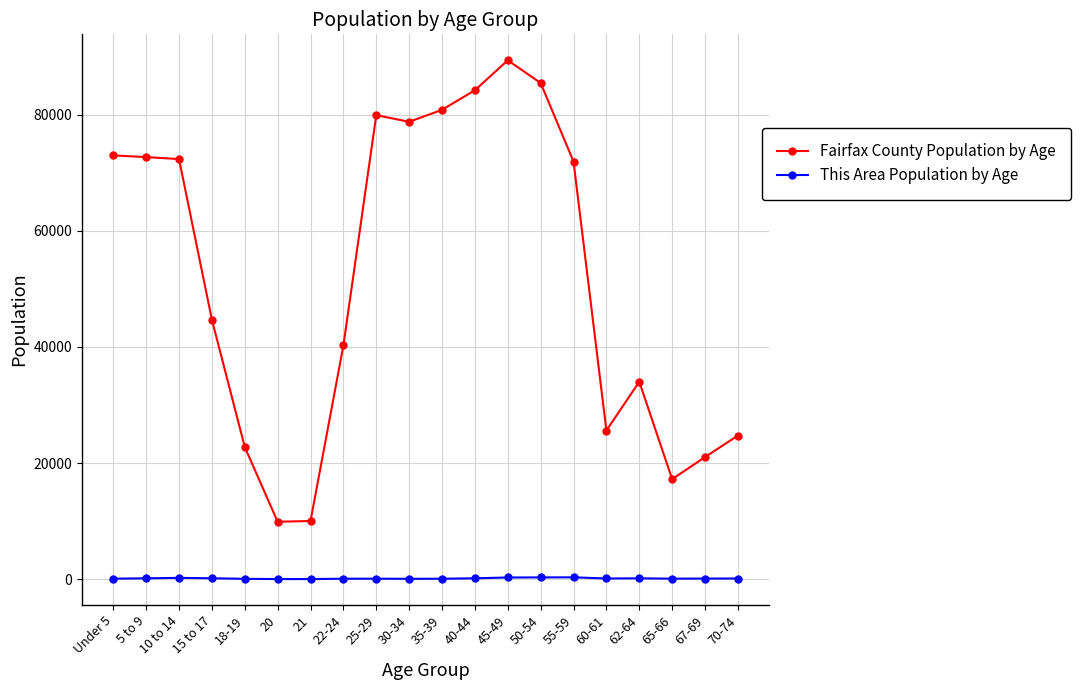

What is the value of the Fairfax County Population by Age point at the 5th from the left?

22757